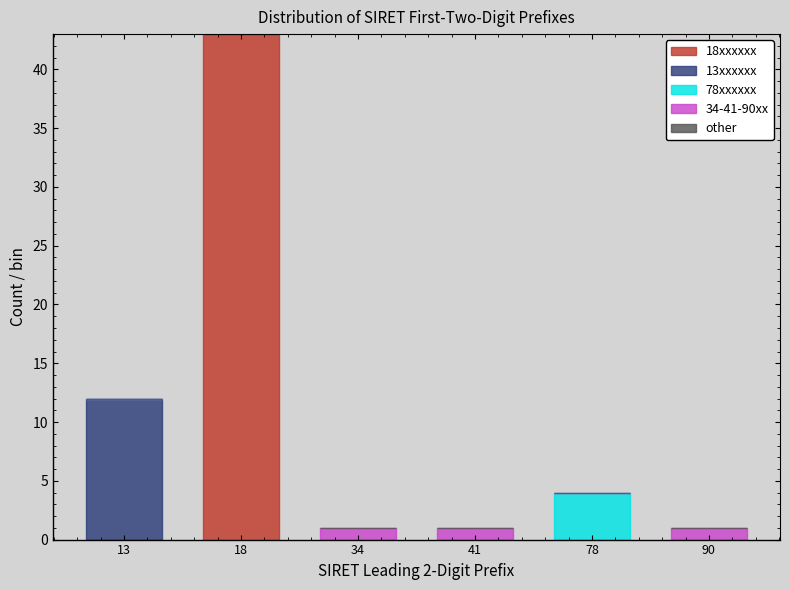

Reading left to right, what are the values for 18xxxxxx?

13=0	18=43	34=0	41=0	78=0	90=0